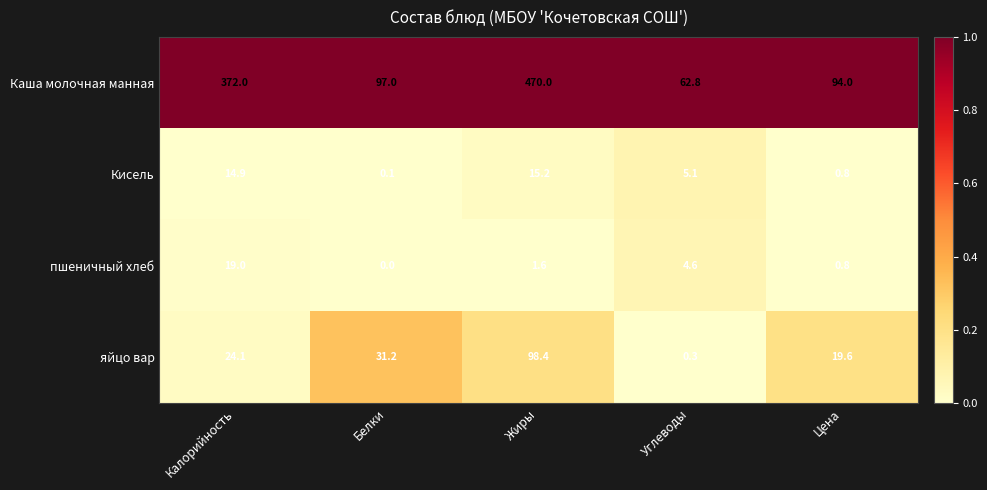

Is it true that пшеничный хлеб equals 1.2 at Цена?

False